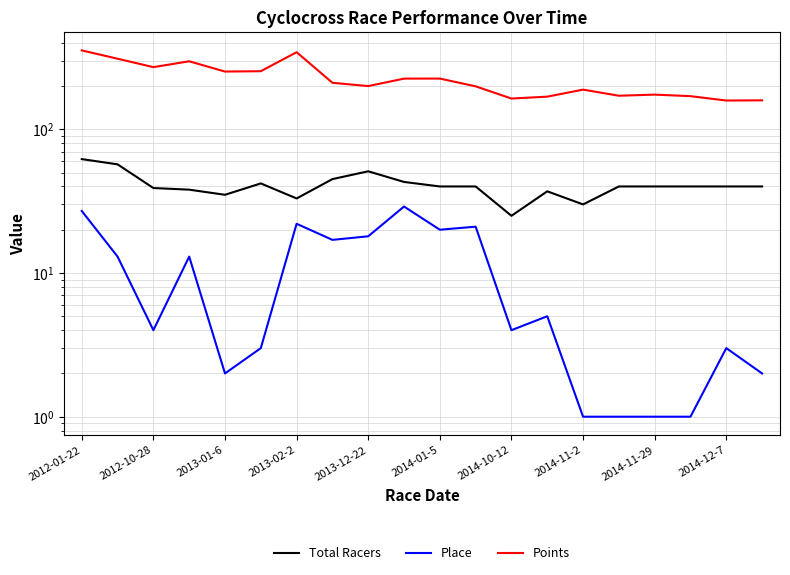

True or false: Place and Points intersect in this chart.

False